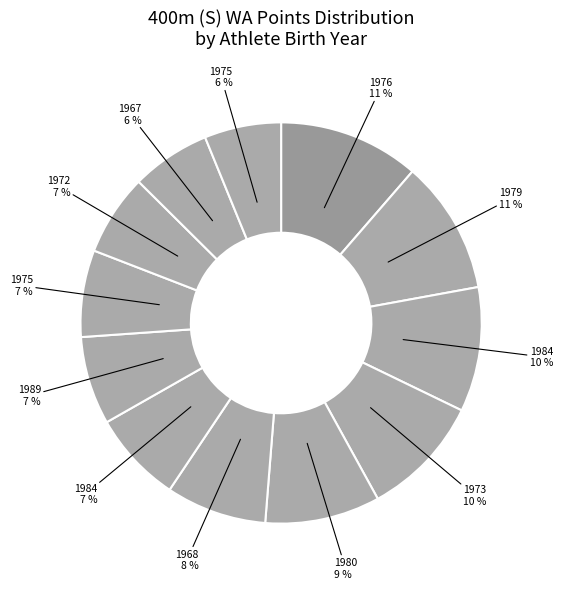

Does any single category account for the majority?

No